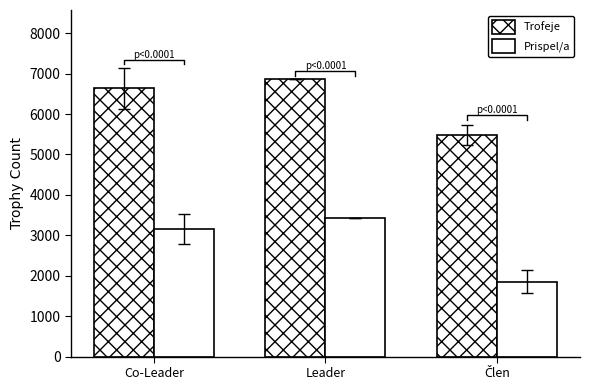

Reading left to right, transcribe all the data shown in this chart.

Trofeje: Co-Leader=6638.9	Leader=6864.0	Člen=5476.1
Prispel/a: Co-Leader=3147.9	Leader=3432.0	Člen=1849.2